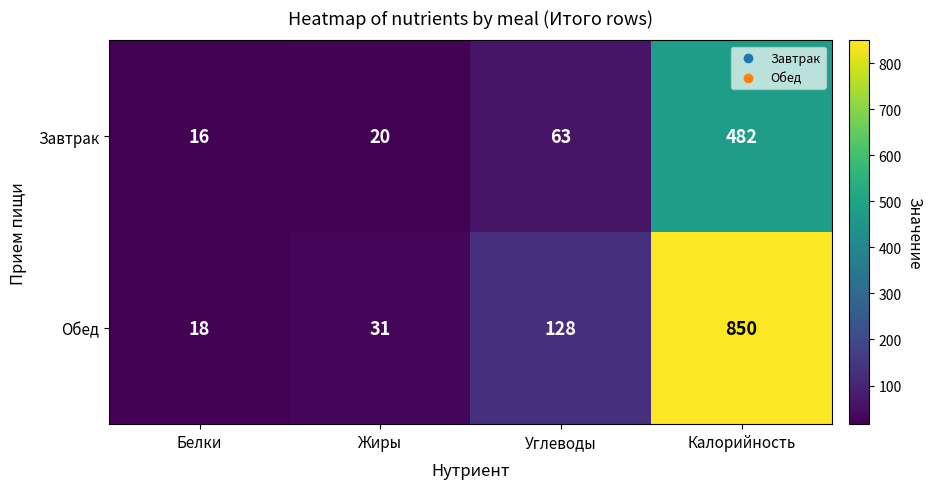

Which category has the lowest value across all series?

Белки